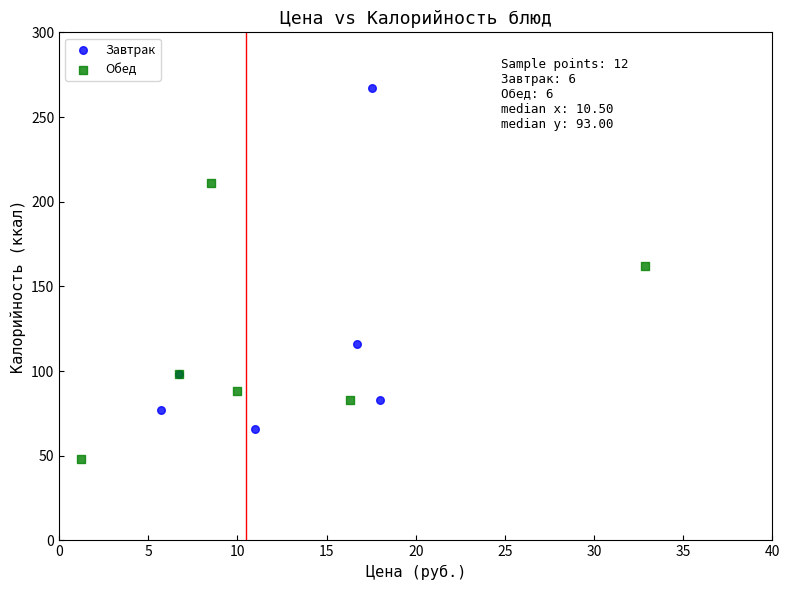

Which series reaches the minimum Y coordinate?

Обед